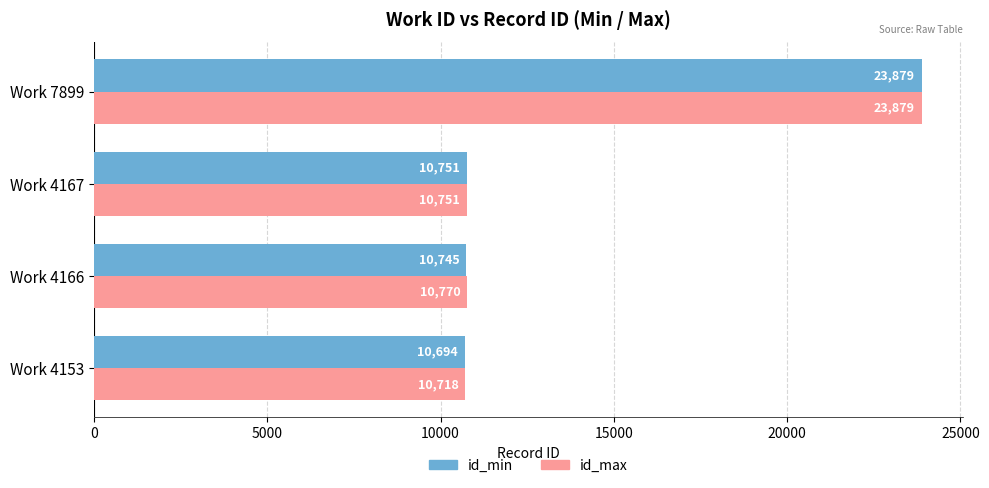

Is the value of id_min at Work 4166 greater than the value of id_max at Work 4167?

No